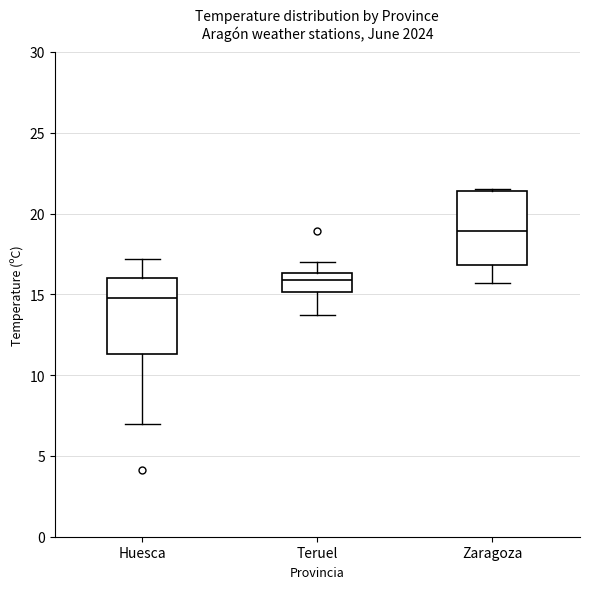

Reading left to right, read every box against the y-axis: the position of its median line, the range the box covers, and the ends of its whiskers. The values are not printed on the chart, so give them approximately, as read against the axis.

Huesca: median 15.0, box 11.5 to 16.0, whiskers 7.0 to 17.0
Teruel: median 16.0, box 15.0 to 16.5, whiskers 13.5 to 17.0
Zaragoza: median 19.0, box 17.0 to 21.5, whiskers 15.5 to 21.5